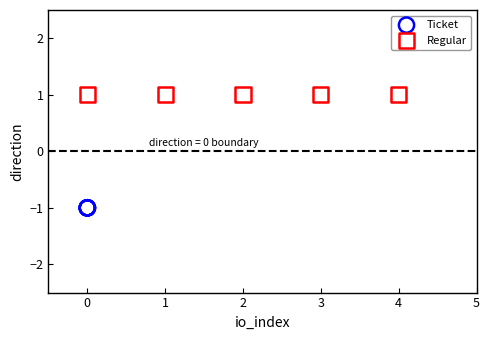

Which series contains the lowest Y value?

Ticket